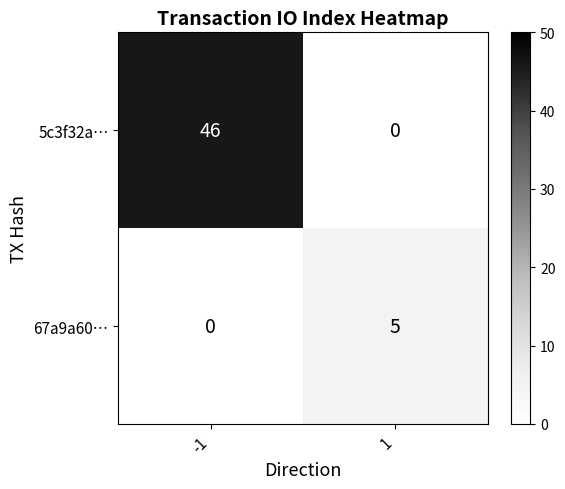

What is the greatest value displayed?

46